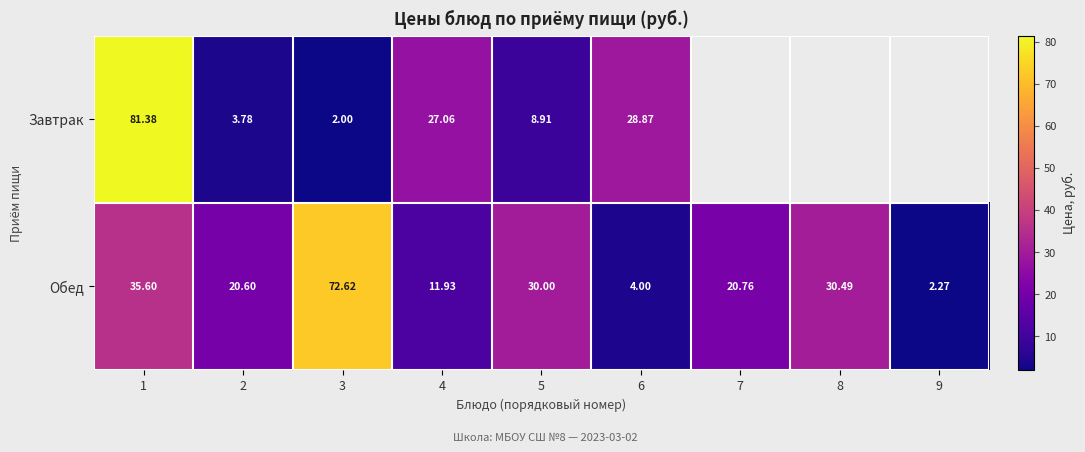

Where does the Обед series first go above 20?

1